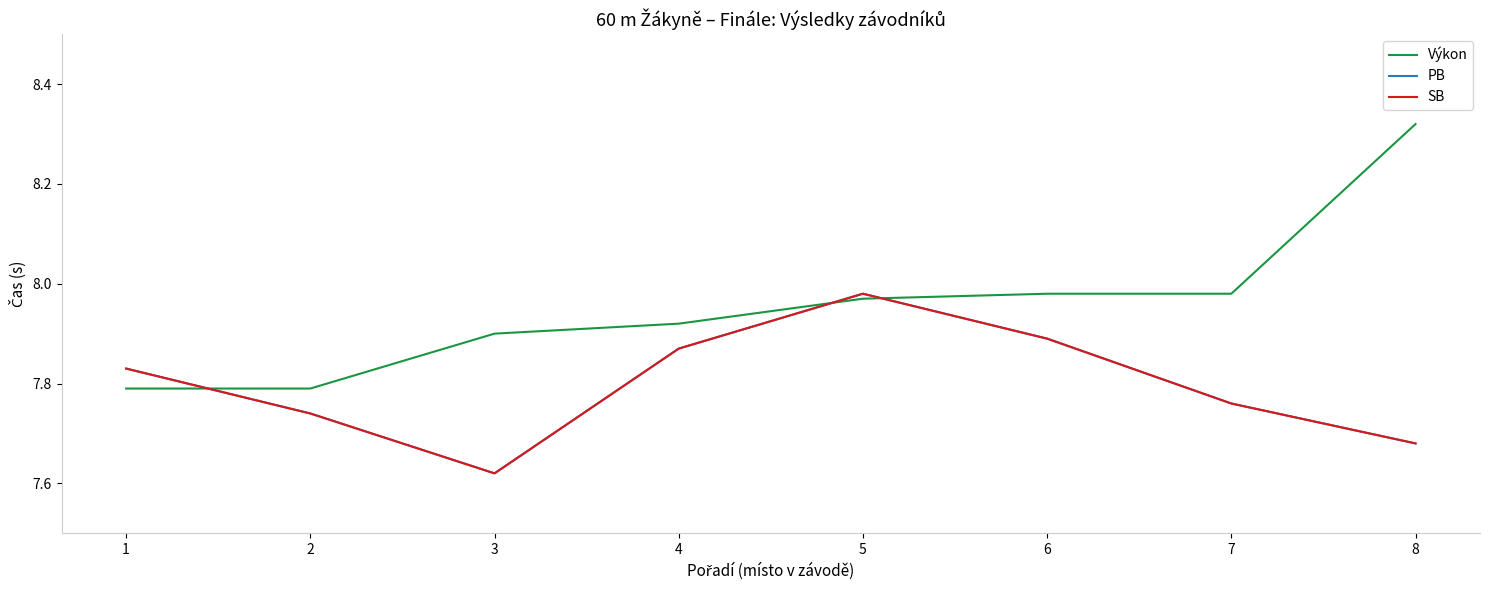

Is it true that Výkon equals 4.2 at 6?

False